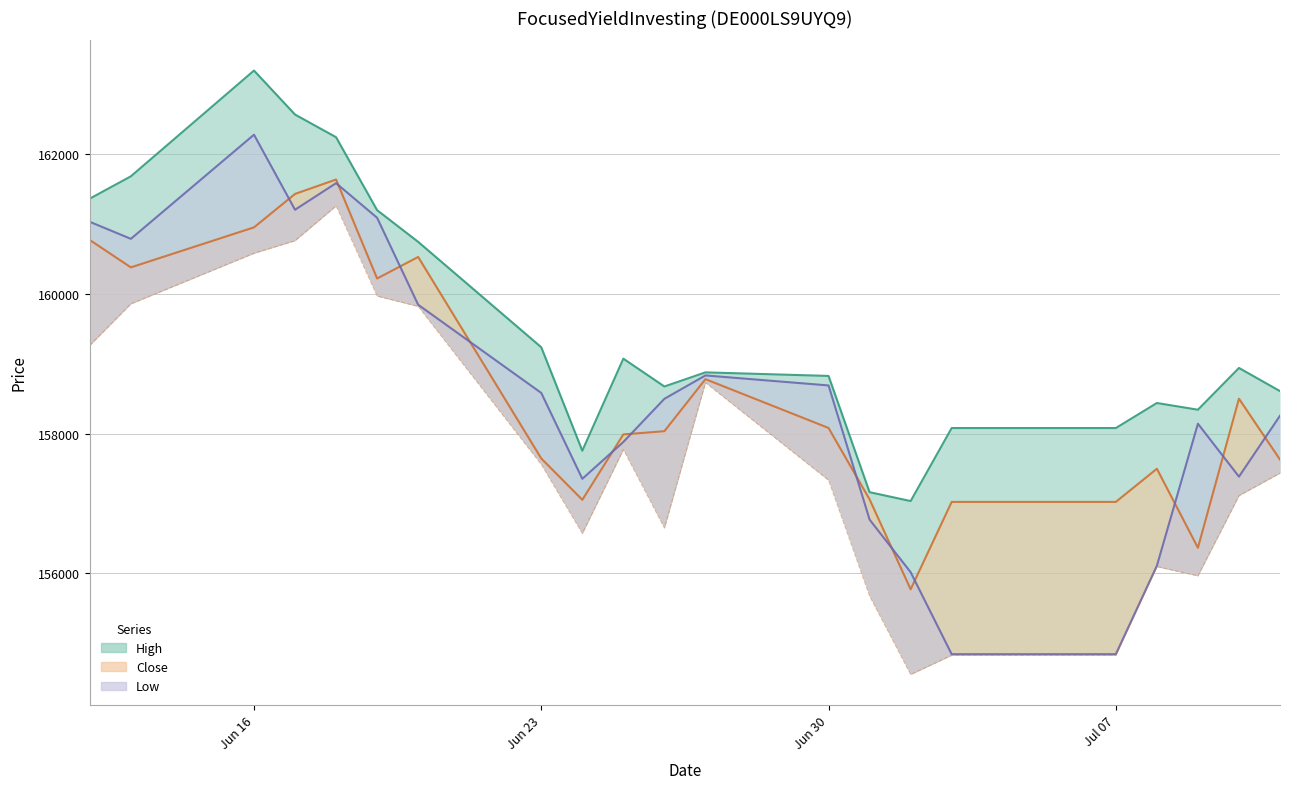

True or false: High and Close cross at least once.

False